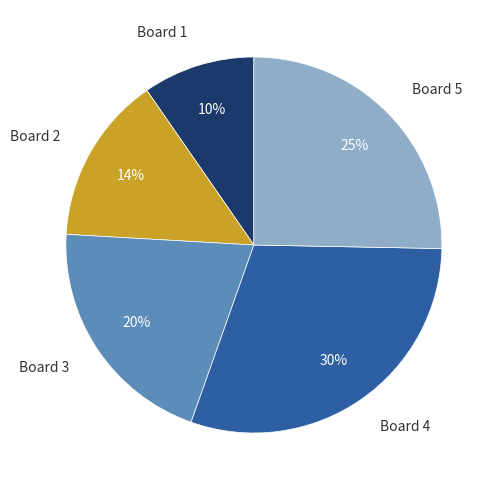

To the nearest percent, what is the difference between the largest and smallest slice percentages?

20%